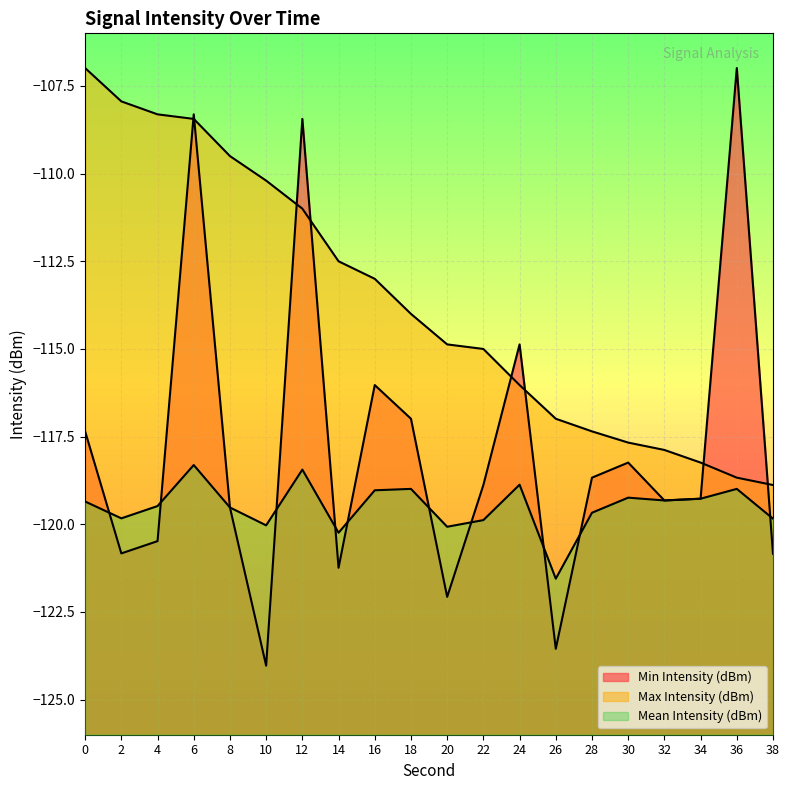

What is the average value of the Min Intensity (dBm) series?

-117.8